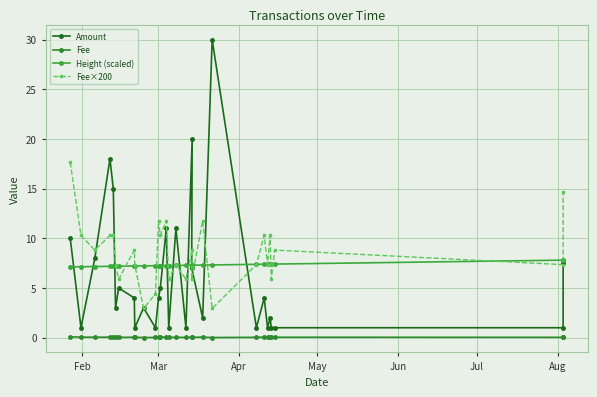

What is the difference between the maximum and second lowest values in the Fee×200 series?

14.7